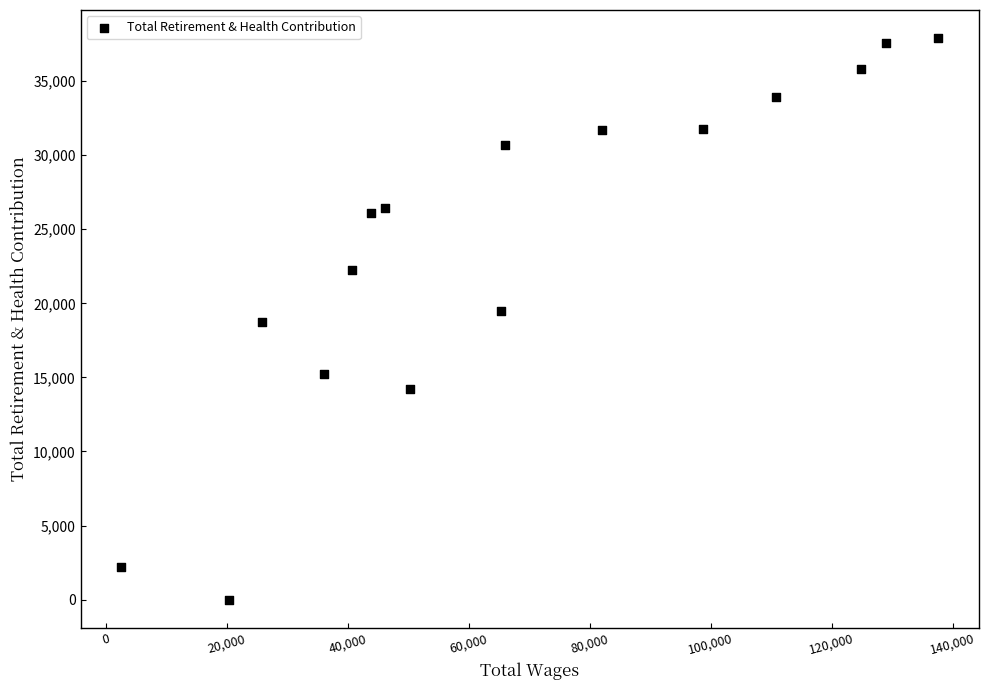

What is the range of Y values (max minus min)?

37898